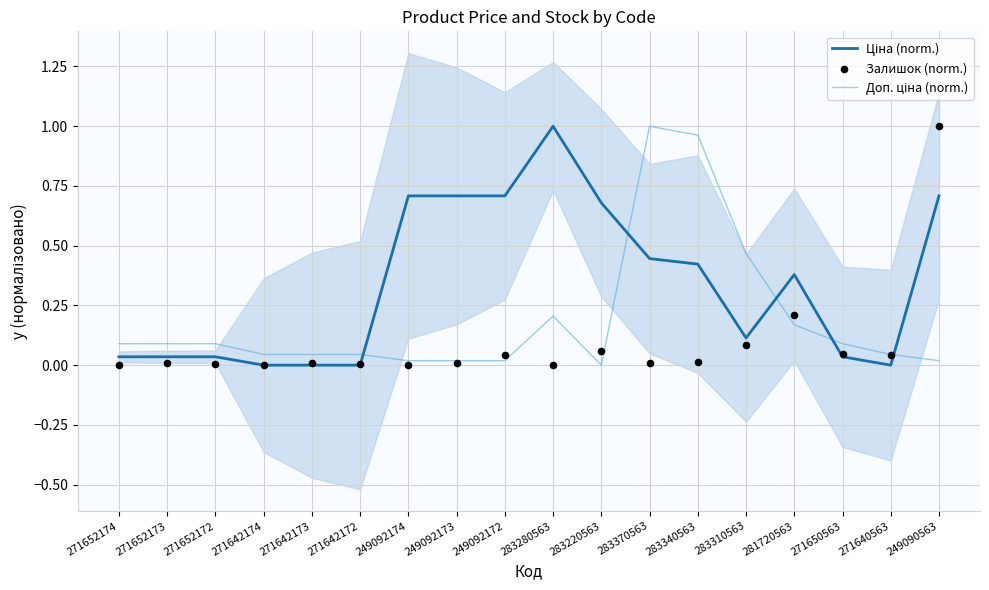

Which series contains the lowest Y value?

Ціна (norm.)